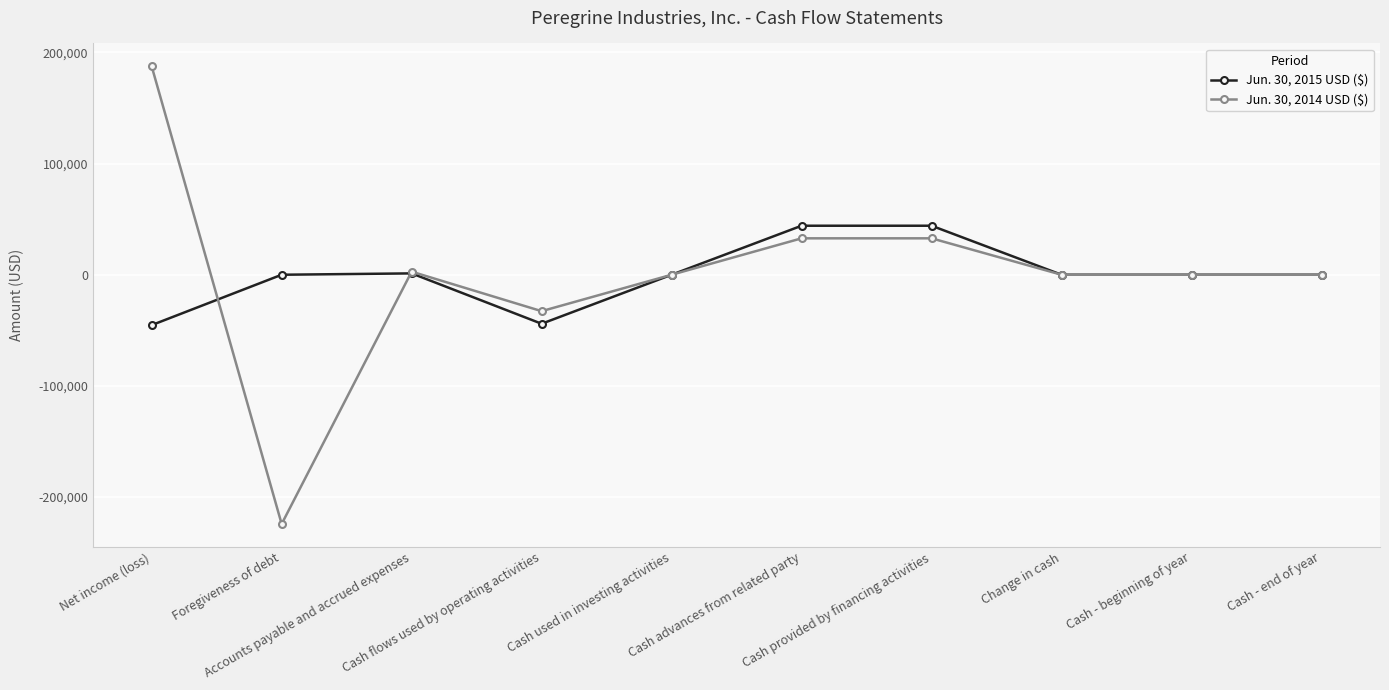

Where is Jun. 30, 2014 USD ($) nearest to the value -18367?

Cash flows used by operating activities